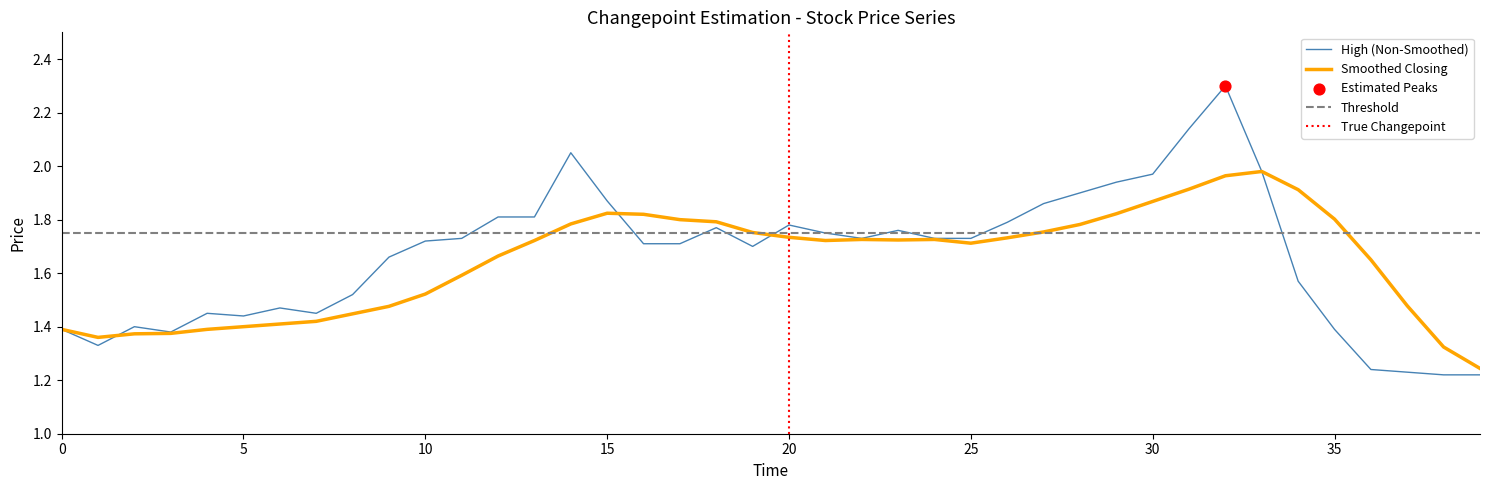

What is the highest value of the High (Non-Smoothed) series?

2.3